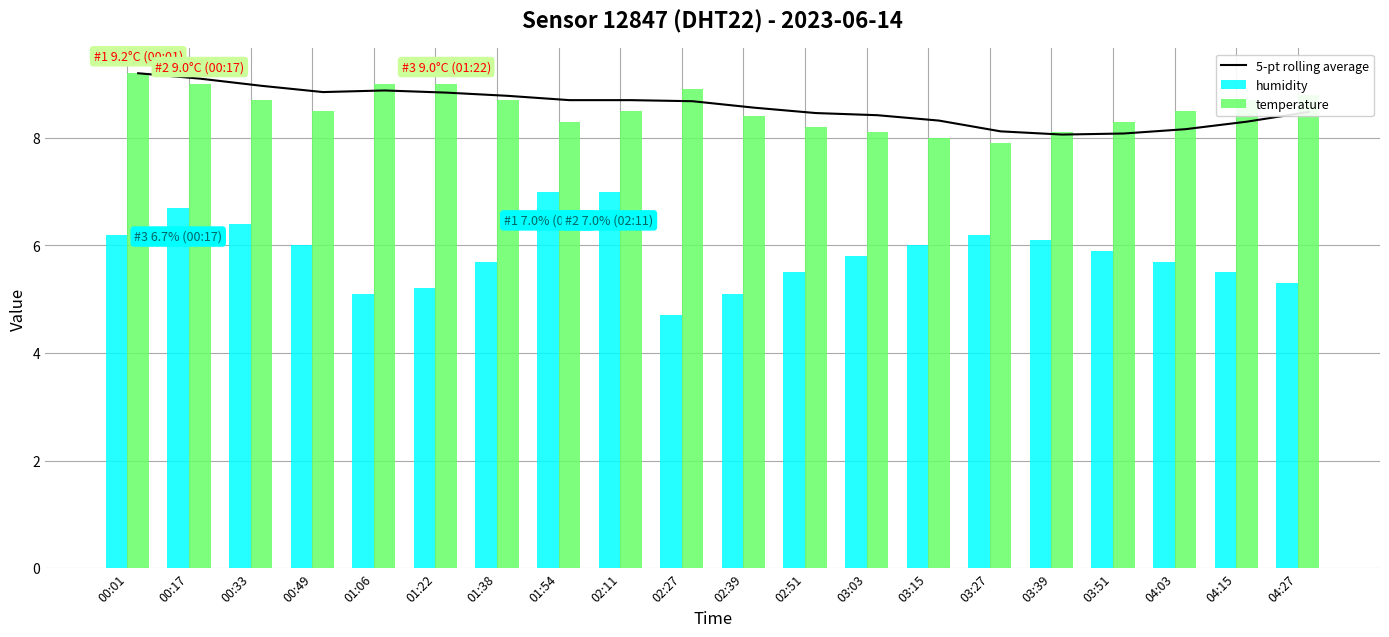

How many distinct data groups are displayed?

3